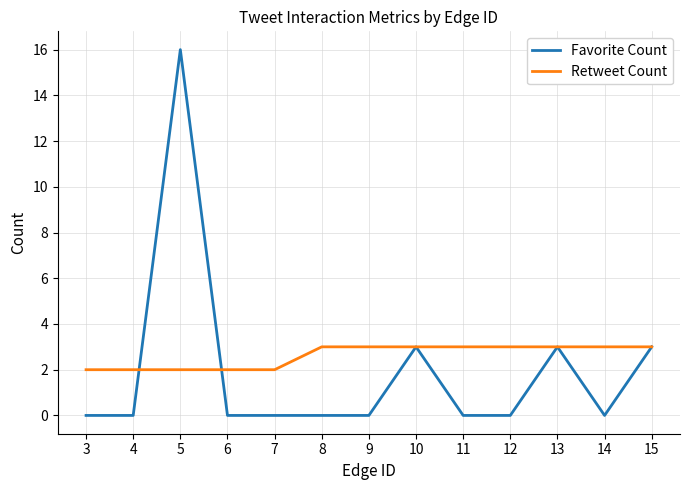

What are all the series names shown in the legend?

Favorite Count, Retweet Count